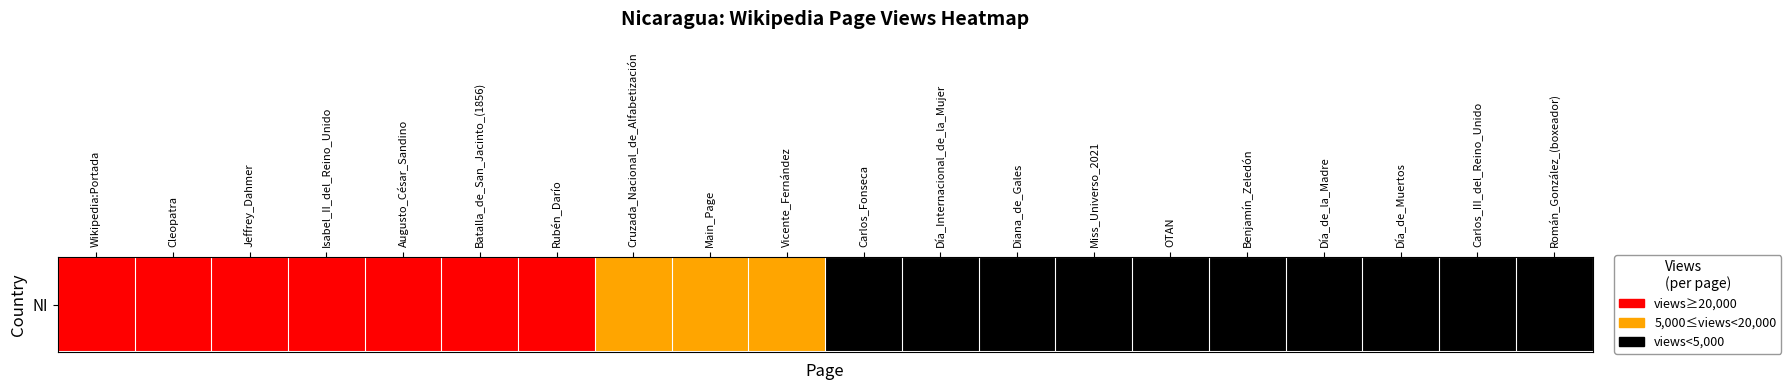

What is the greatest value displayed?

2